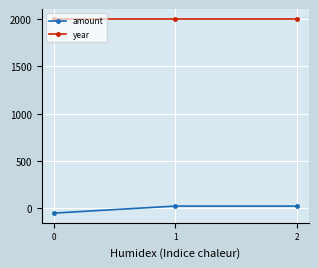

Which series has the largest total across all categories?

year